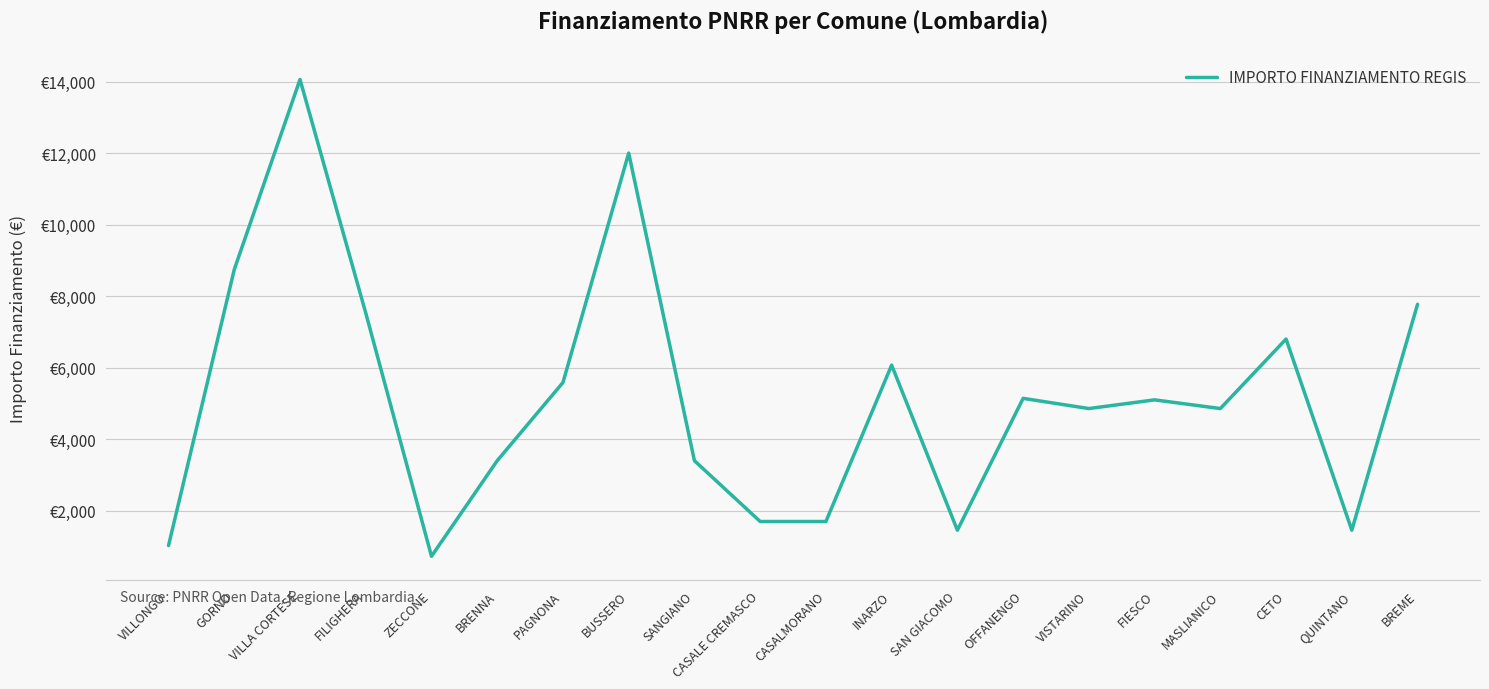

What is the change in value from GORNO to SAN GIACOMO?

-7290